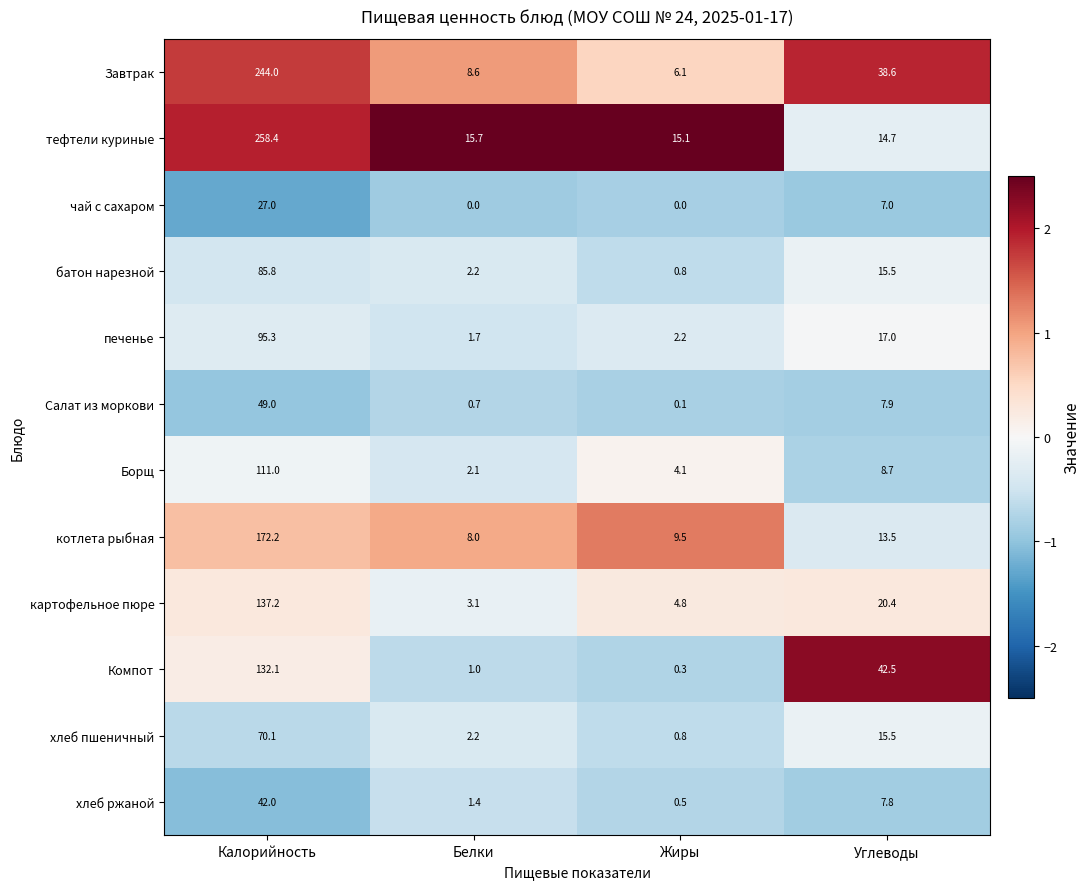

What is the minimum value shown in the chart?

0.0